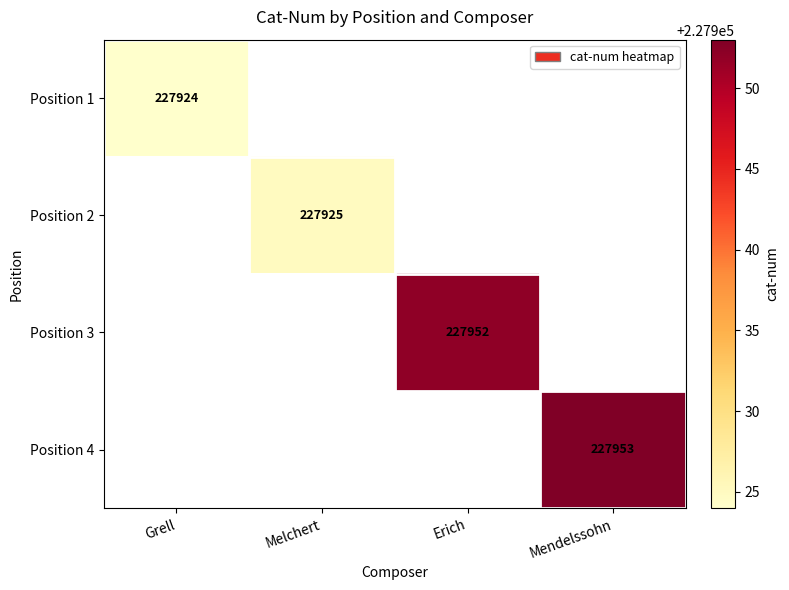

Is it true that Position 4 equals 368929 at Mendelssohn?

False